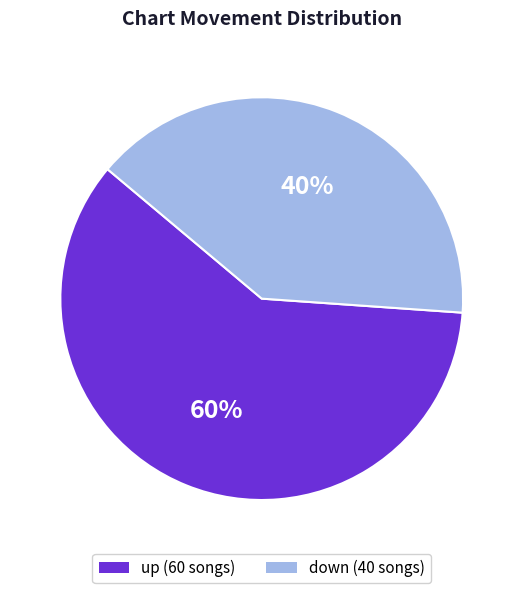

Which category has the smallest portion of the pie?

down